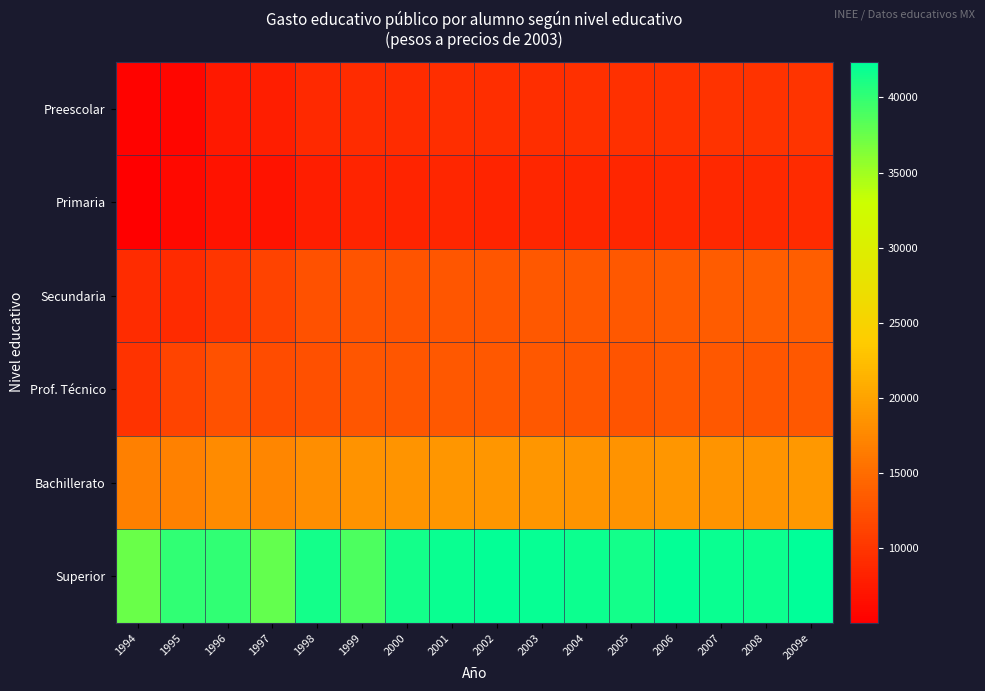

Reading right to left, transcribe all the data shown in this chart.

Preescolar: 2009e=9857.1	2008=9760.2	2007=9702.8	2006=9596.7	2005=9444.5	2004=9437.8	2003=9389.5	2002=9303.1	2001=9316.8	2000=9247.0	1999=9239.9	1998=8816.4	1997=7795.0	1996=7474.1	1995=5653.4	1994=5314.2
Primaria: 2009e=8974.4	2008=8830.6	2007=8805.9	2006=8732.1	2005=8536.3	2004=8534.1	2003=8545.5	2002=8466.8	2001=8540.4	2000=8395.3	1999=8424.6	1998=7871.8	1997=6909.2	1996=6833.4	1995=5910.4	1994=5018.9
Secundaria: 2009e=13755.8	2008=13633.3	2007=13534.9	2006=13400.8	2005=13167.8	2004=13152.6	2003=13082.0	2002=12961.6	2001=12976.9	2000=12897.1	1999=12772.8	1998=12594.9	1997=11161.0	1996=10036.6	1995=8994.1	1994=9152.2
Prof. Técnico: 2009e=13167.4	2008=13013.6	2007=13045.7	2006=13141.4	2005=12895.3	2004=13002.3	2003=13141.8	2002=13170.6	2001=13087.8	2000=13018.8	1999=12908.7	1998=12437.4	1997=12046.8	1996=12599.1	1995=11306.9	1994=9742.6
Bachillerato: 2009e=18905.1	2008=18590.8	2007=18671.7	2006=18847.6	2005=18525.7	2004=18659.8	2003=18774.0	2002=18815.2	2001=18744.5	2000=18615.7	1999=18479.8	1998=18105.1	1997=17361.6	1996=17724.2	1995=16960.3	1994=16828.2
Superior: 2009e=42370.9	2008=41751.9	2007=41827.8	2006=42190.9	2005=41410.3	2004=41686.8	2003=42032.9	2002=42125.2	2001=41814.5	2000=41489.8	1999=38726.2	1998=41405.6	1997=37734.9	1996=40146.4	1995=40088.0	1994=37494.4